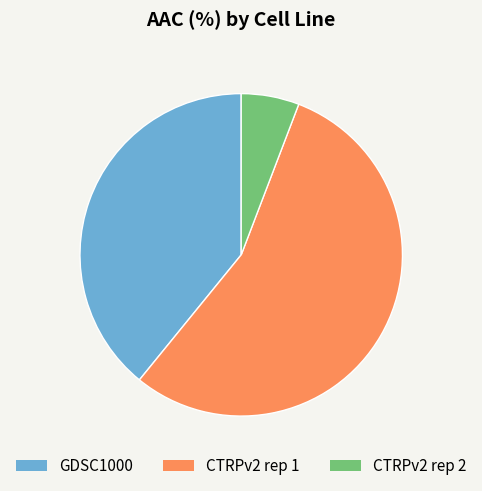

Do CTRPv2 rep 2 and GDSC1000 together represent more than half of the pie?

No